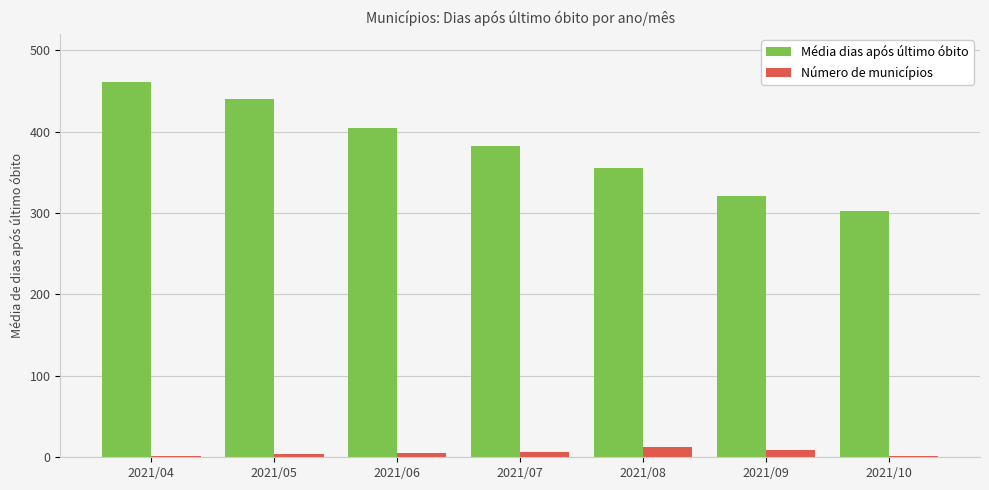

How many distinct data groups are displayed?

2